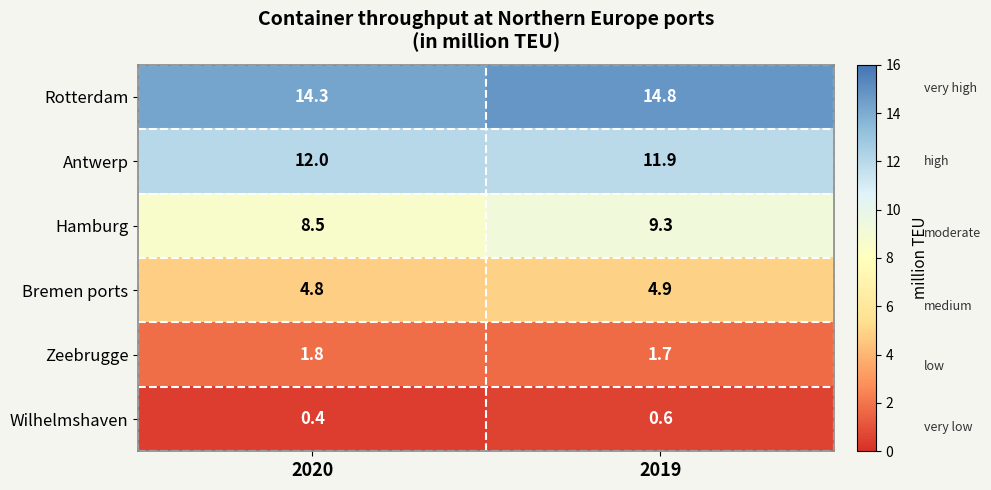

List the series in order of their peak value, highest first.

Rotterdam, Antwerp, Hamburg, Bremen ports, Zeebrugge, Wilhelmshaven